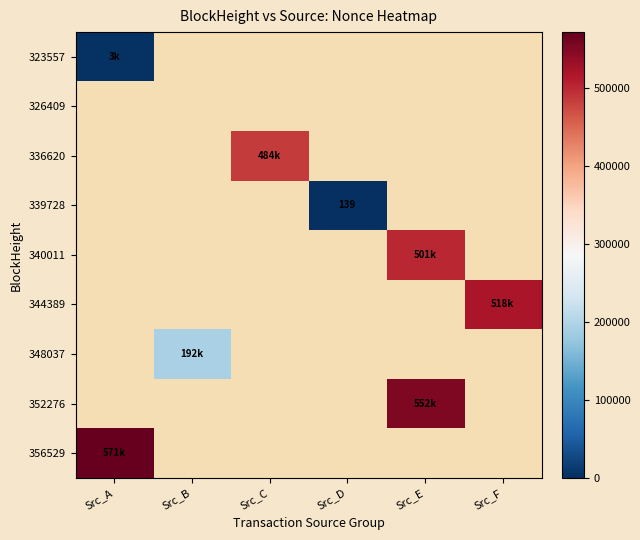

How many positive values does the 352276 series have?

1